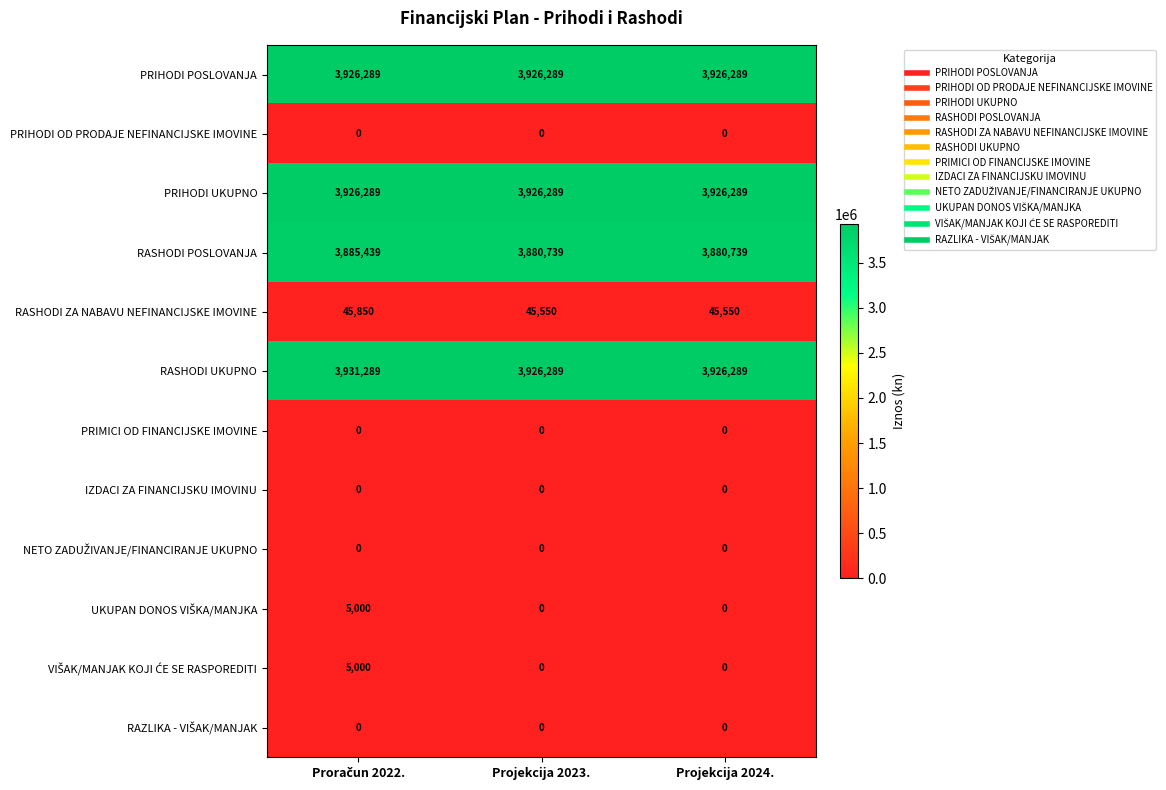

Count the RASHODI ZA NABAVU NEFINANCIJSKE IMOVINE values in the range 45550 to 45850.

3